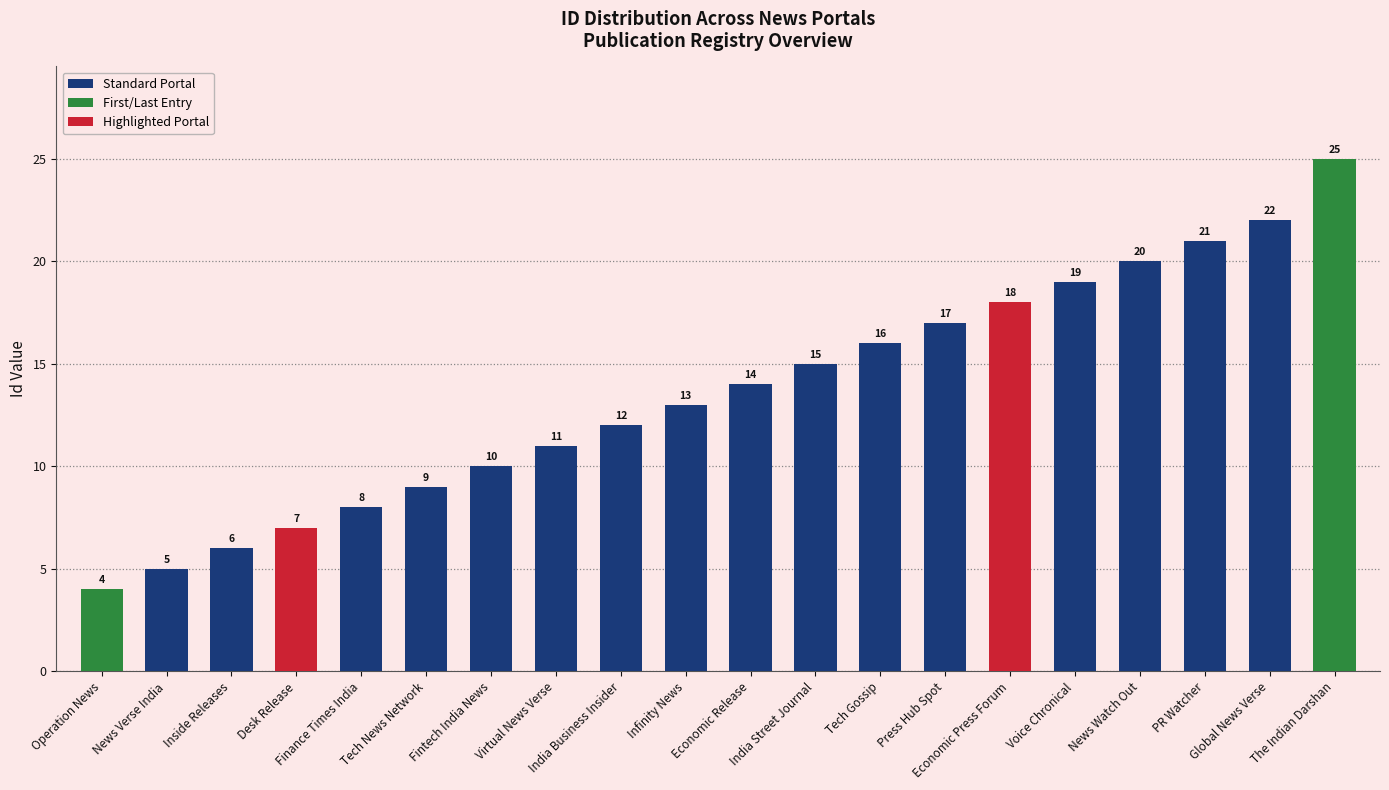

Which category has the lowest value across all series?

Operation News